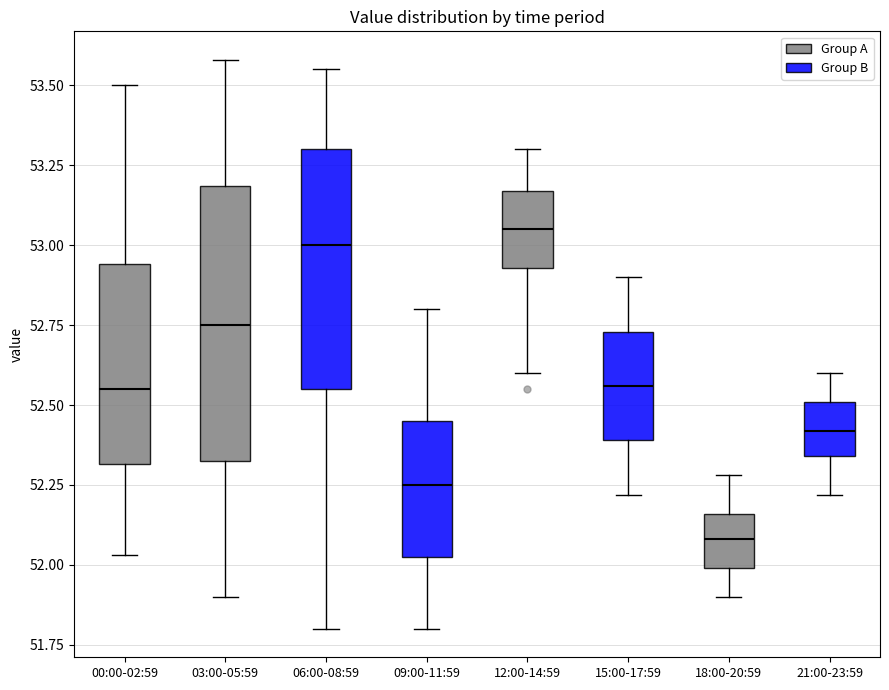

Where does the lower whisker of the box for 18:00-20:59 end on the y-axis? The values are not printed on the chart, so give them approximately, as read against the axis.

51.90